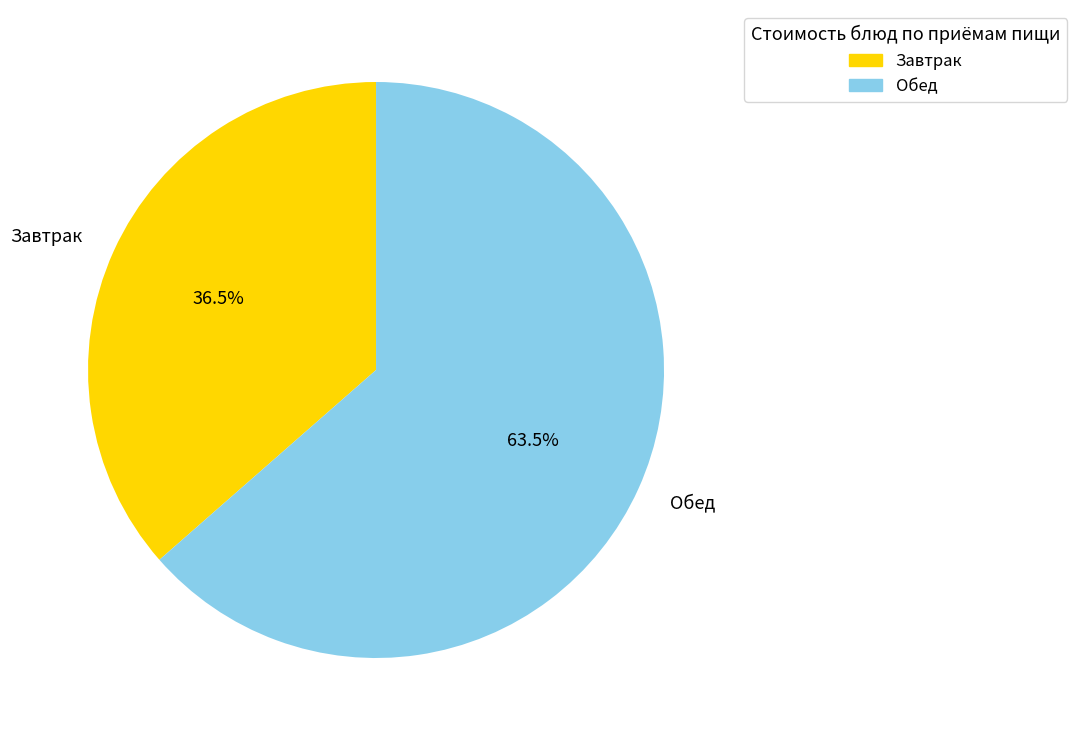

How much of the chart is everything except Завтрак?

63.5%